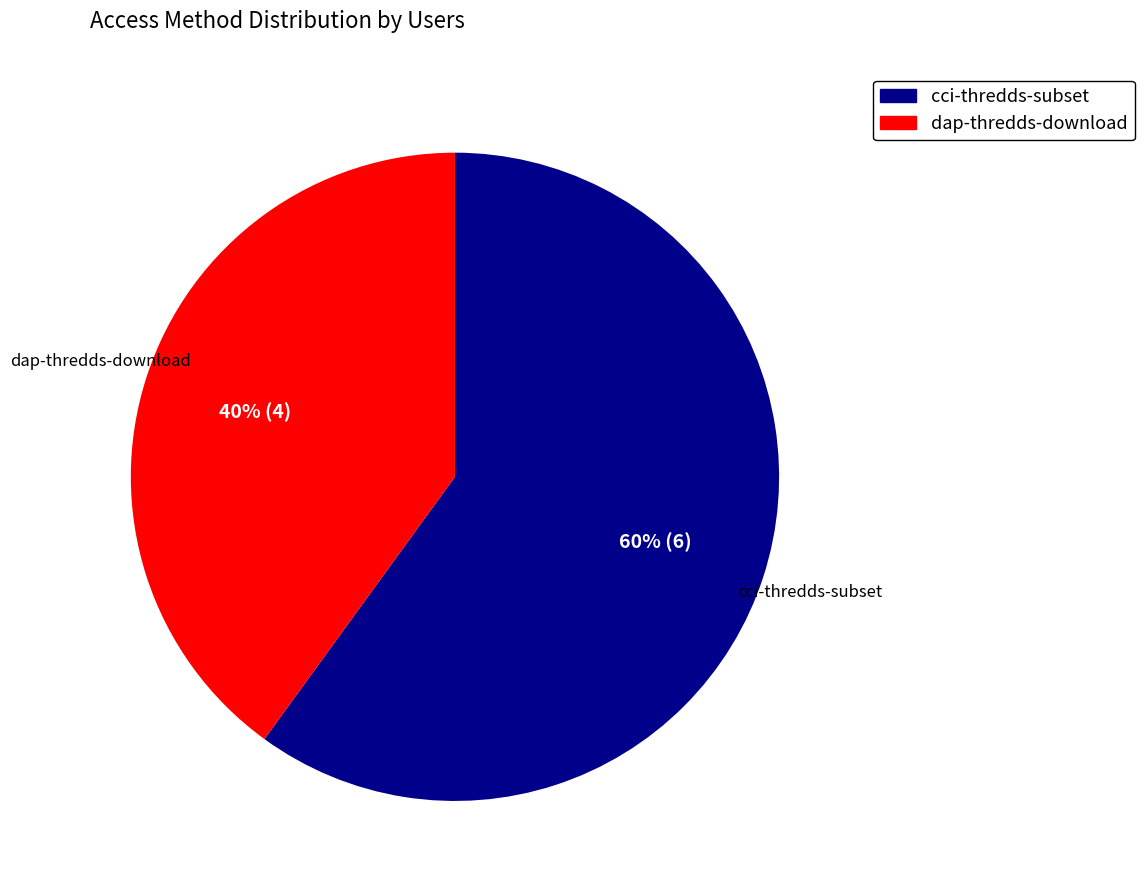

Count the number of slices in the pie.

2